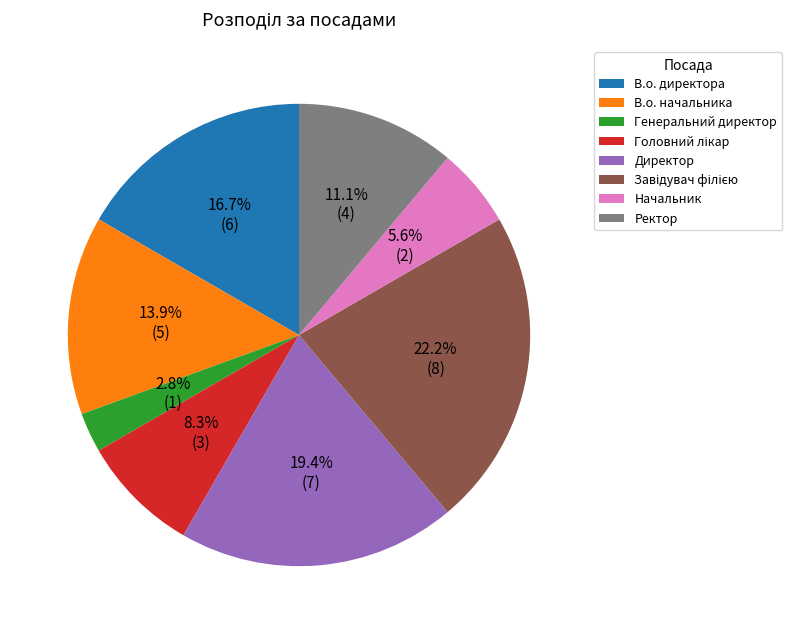

To the nearest percent, what is the difference between the Директор and Ректор slice percentages?

8%